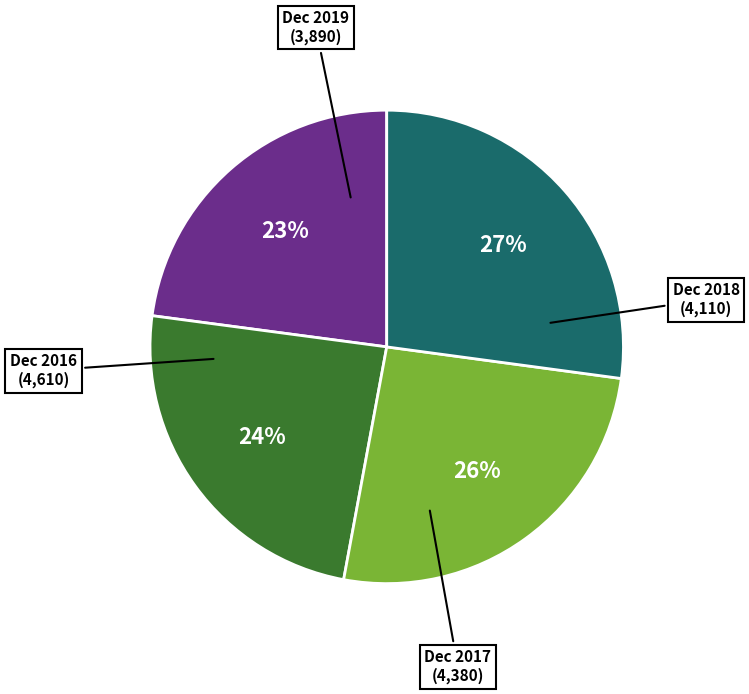

To the nearest percent, what is the average slice percentage?

25%